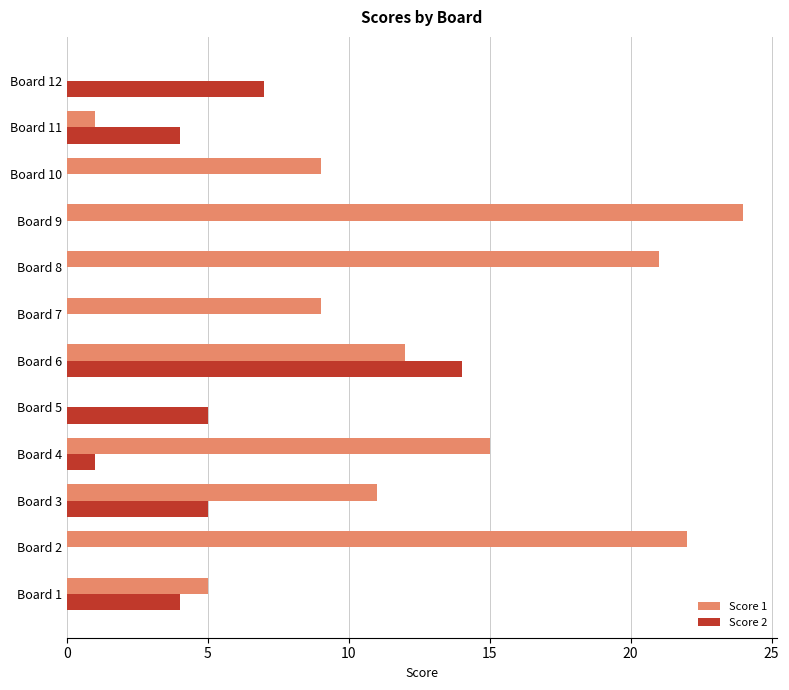

Is the value of Score 1 at Board 5 greater than the value of Score 2 at Board 12?

No